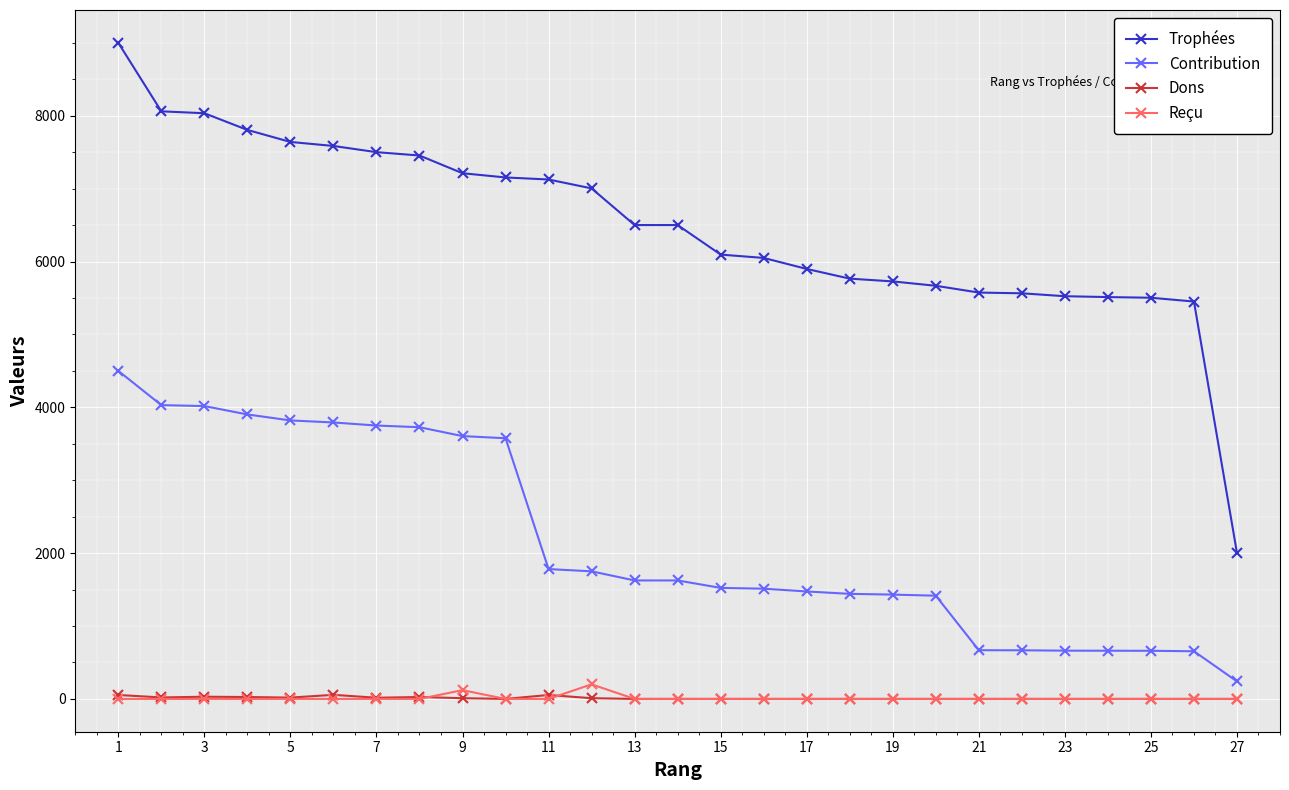

True or false: Contribution and Trophées intersect in this chart.

False